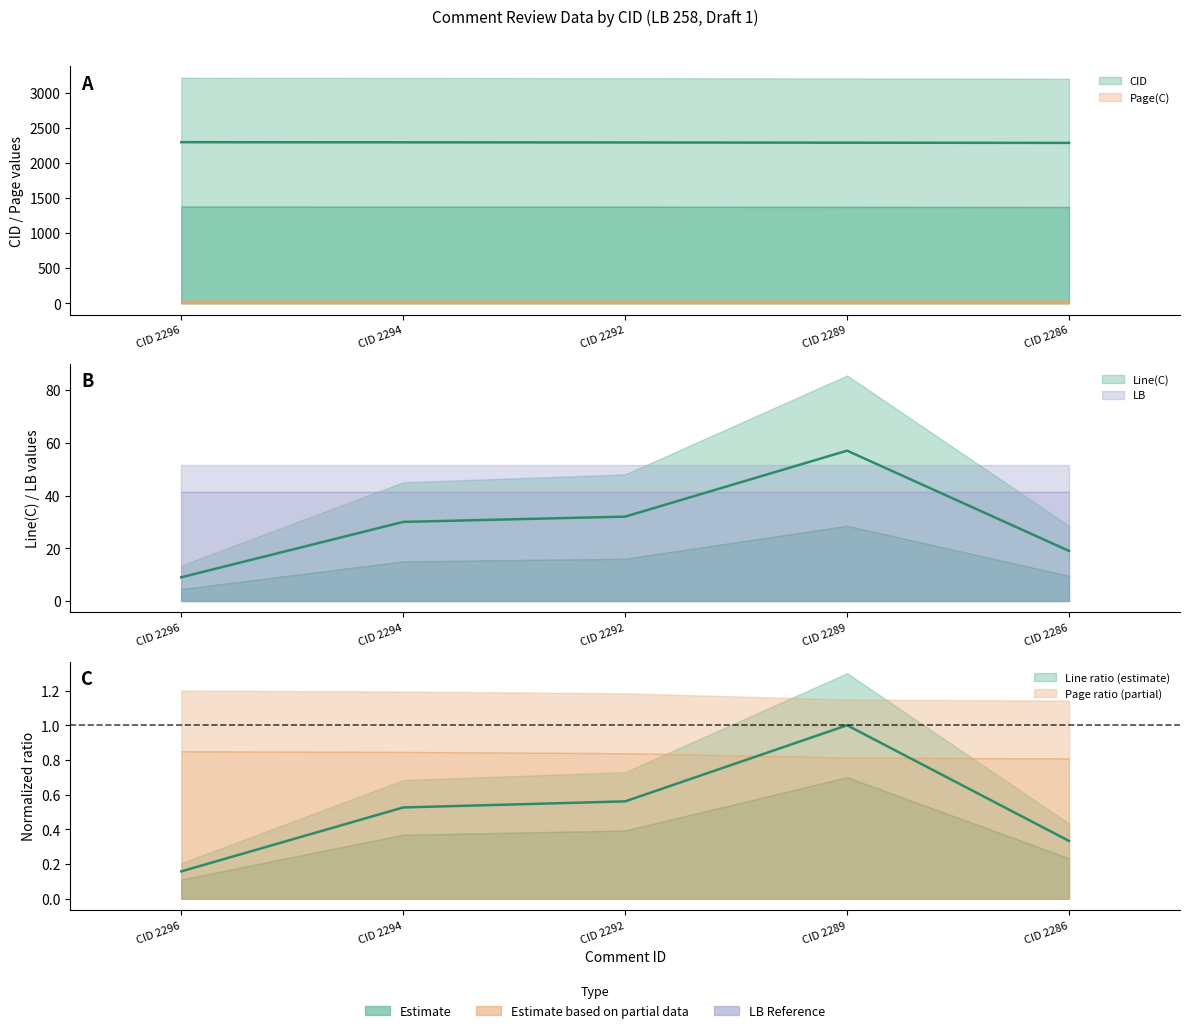

True or false: Line(C) and CID intersect in this chart.

False